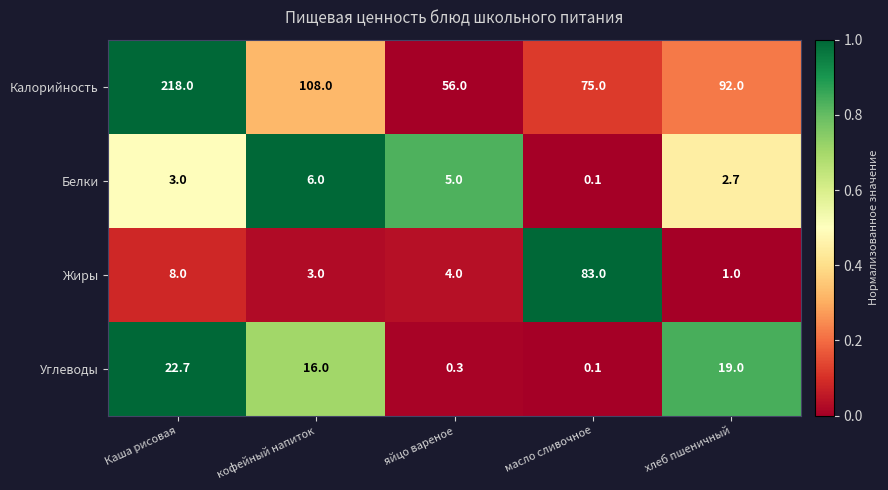

Which series has the largest total across all categories?

Калорийность